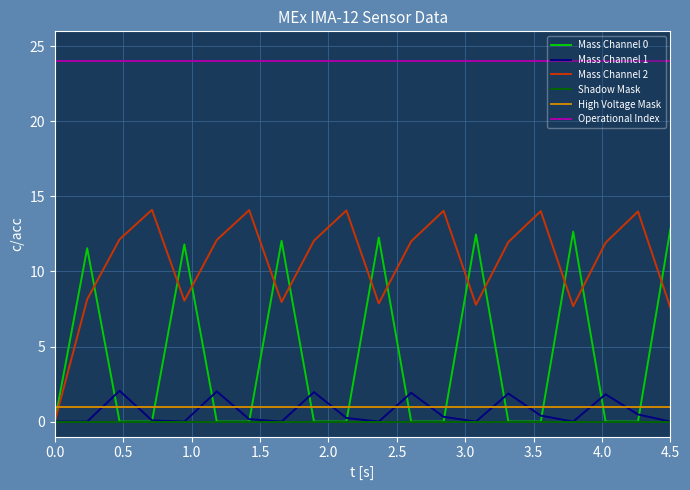

What is the greatest value displayed?

24.0